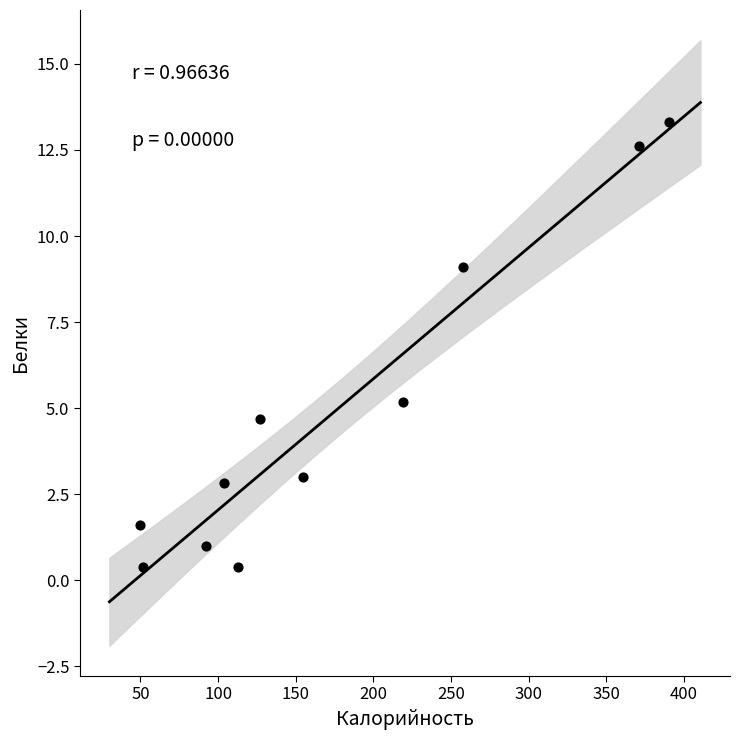

What Y value in the scatter plot is closest to 6?

5.2